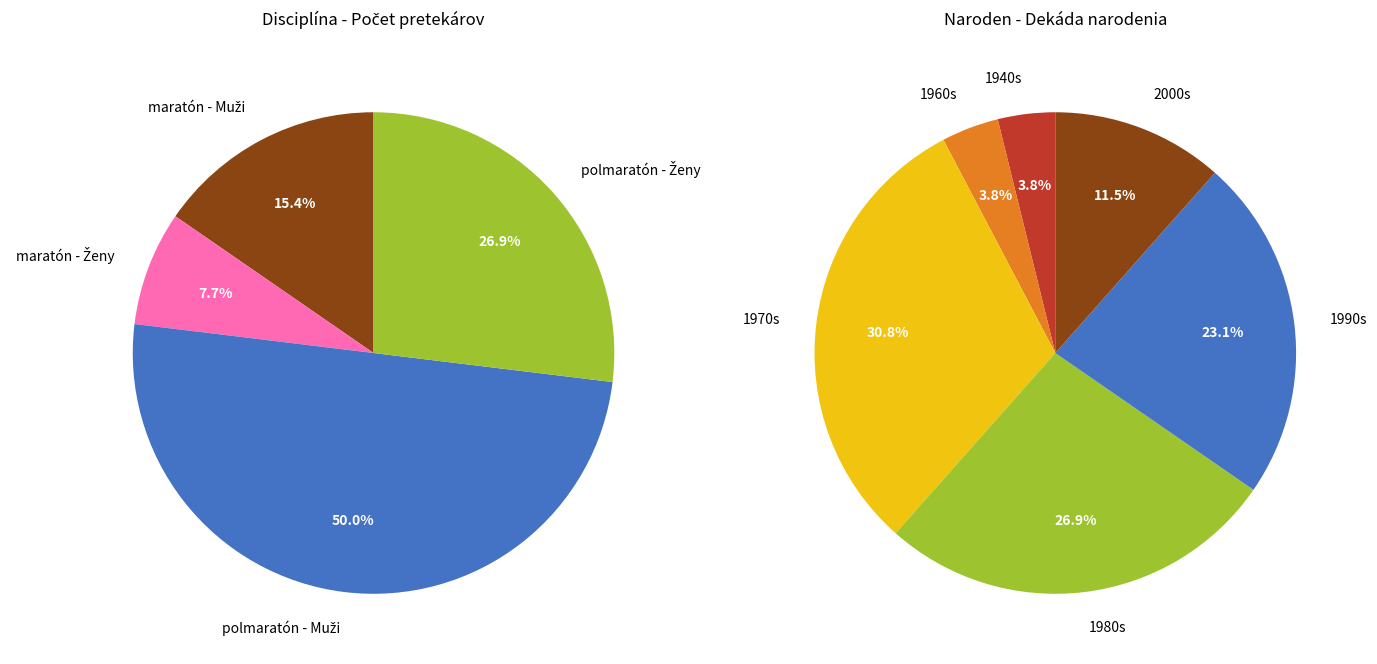

Which category has the smallest portion of the pie?

maratón - Ženy